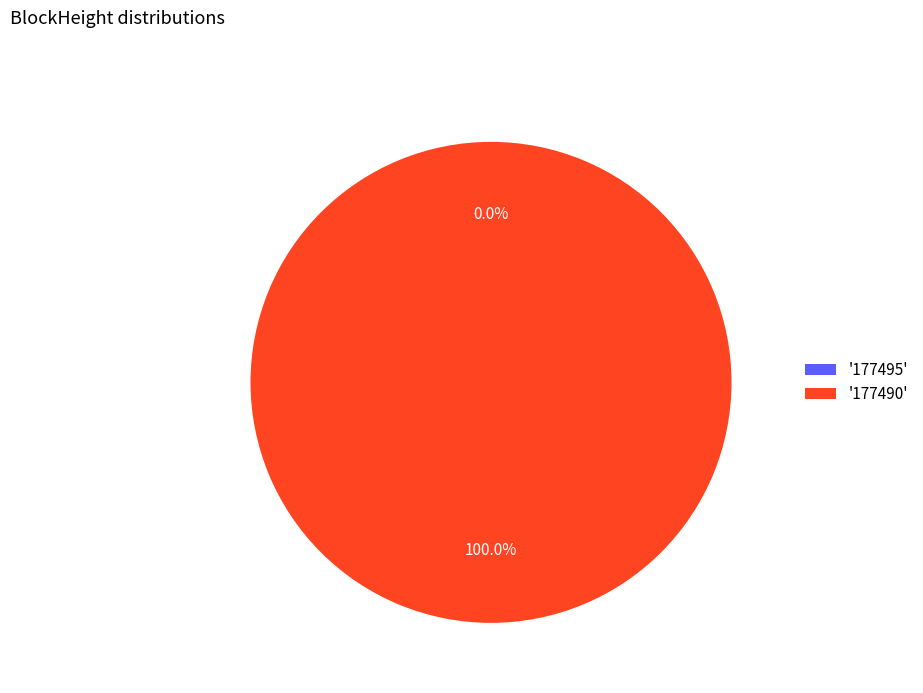

Which category has the smallest portion of the pie?

177495